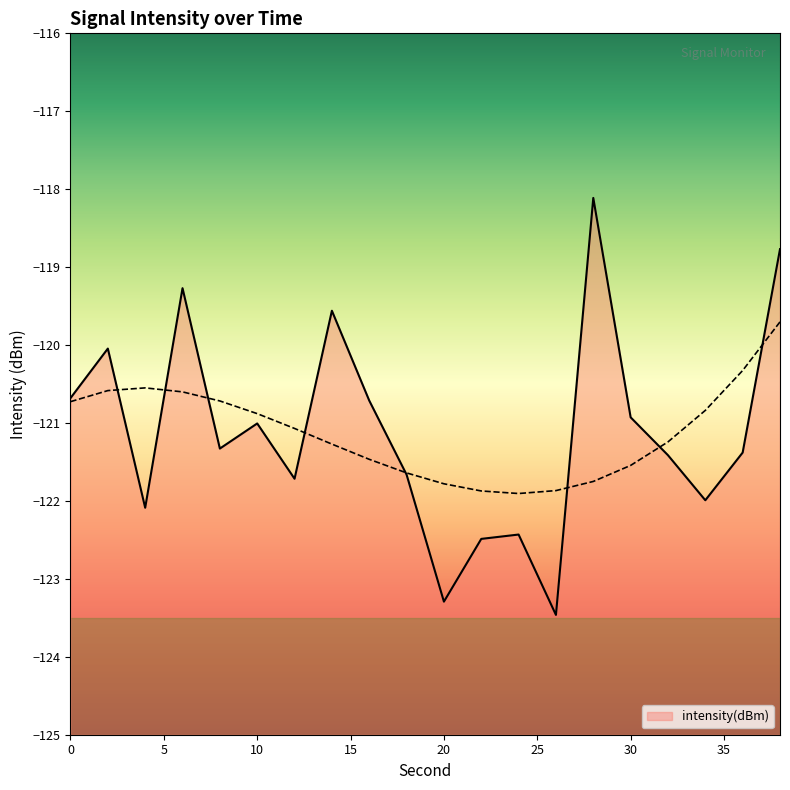

Count the number of values greater than -121.

8